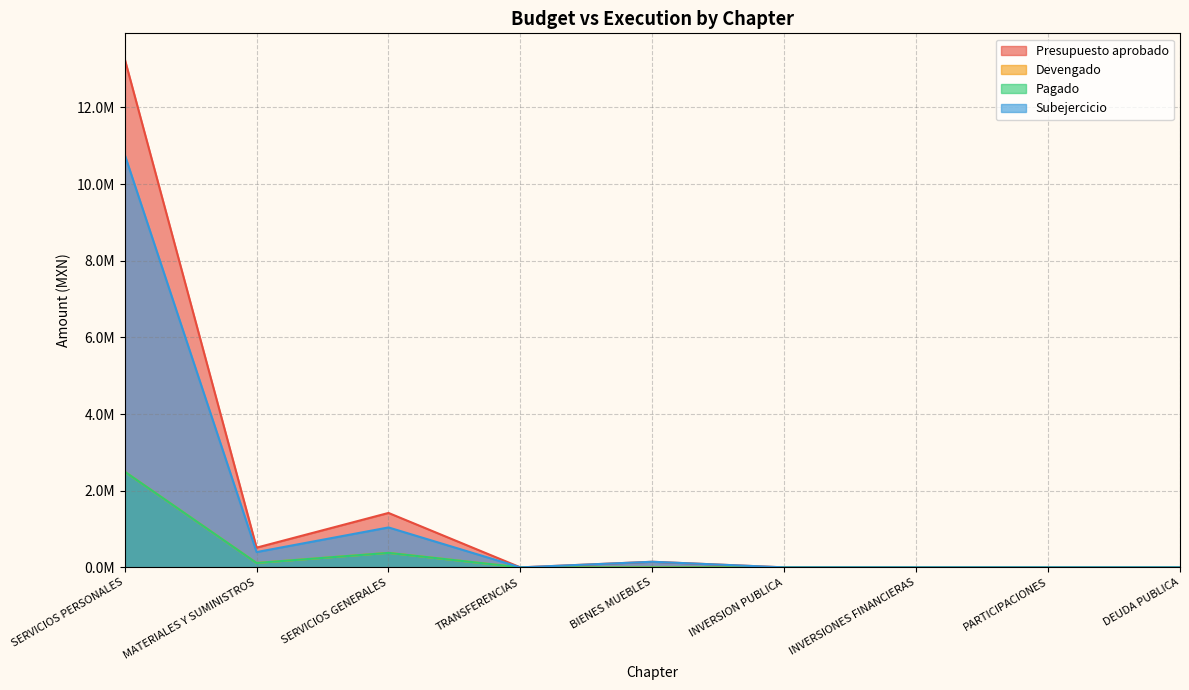

Which has a higher value, BIENES MUEBLES or PARTICIPACIONES?

BIENES MUEBLES